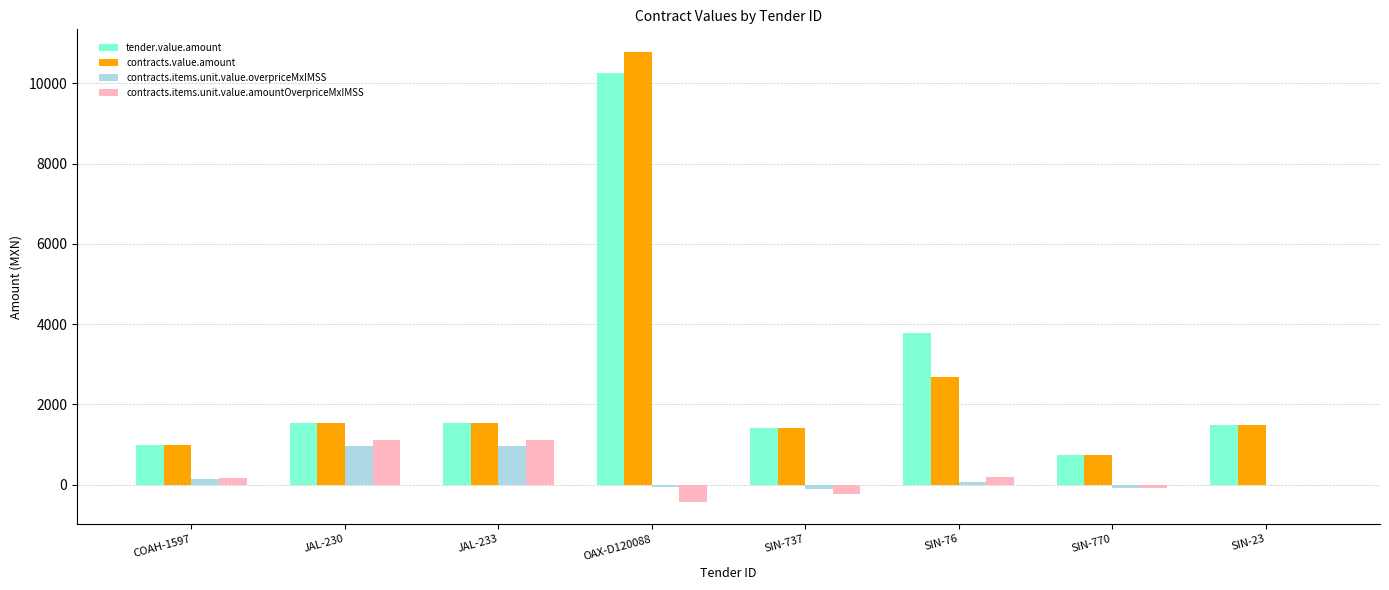

The value of tender.value.amount at SIN-737 is 1414.1. True or false?

True